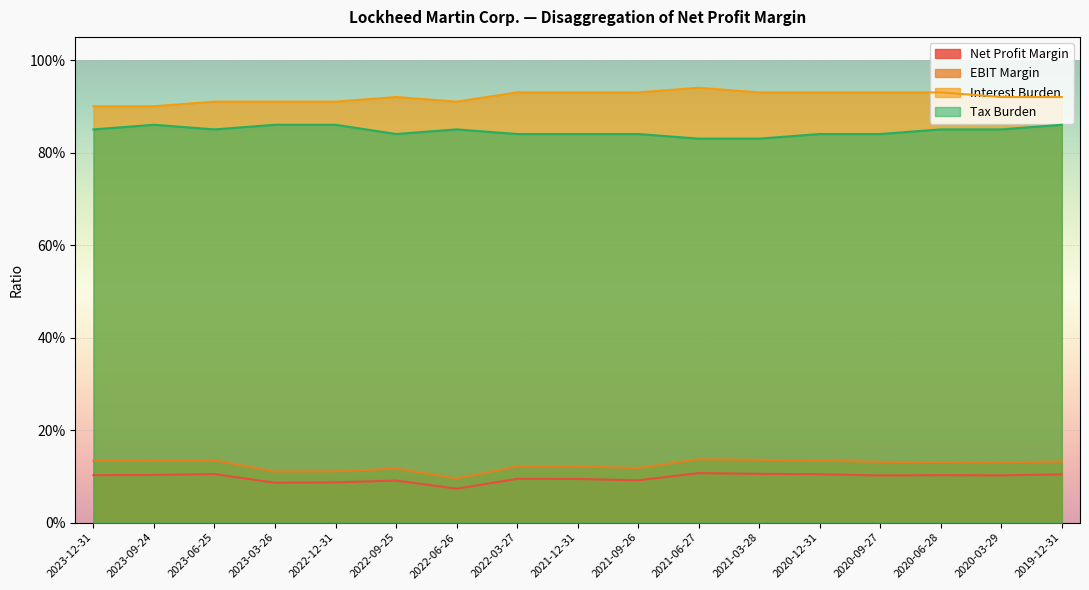

The value of Tax Burden at 2023-06-25 is 0.8. True or false?

True